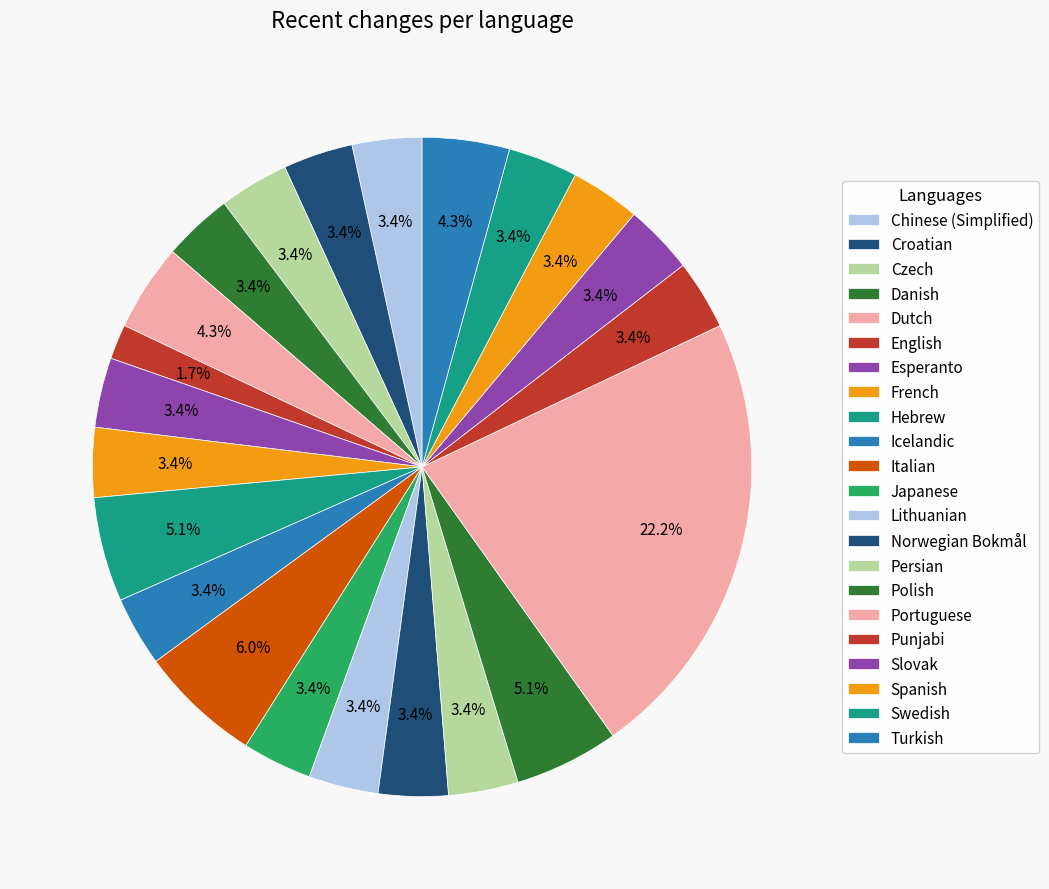

How many segments does this pie chart have?

22